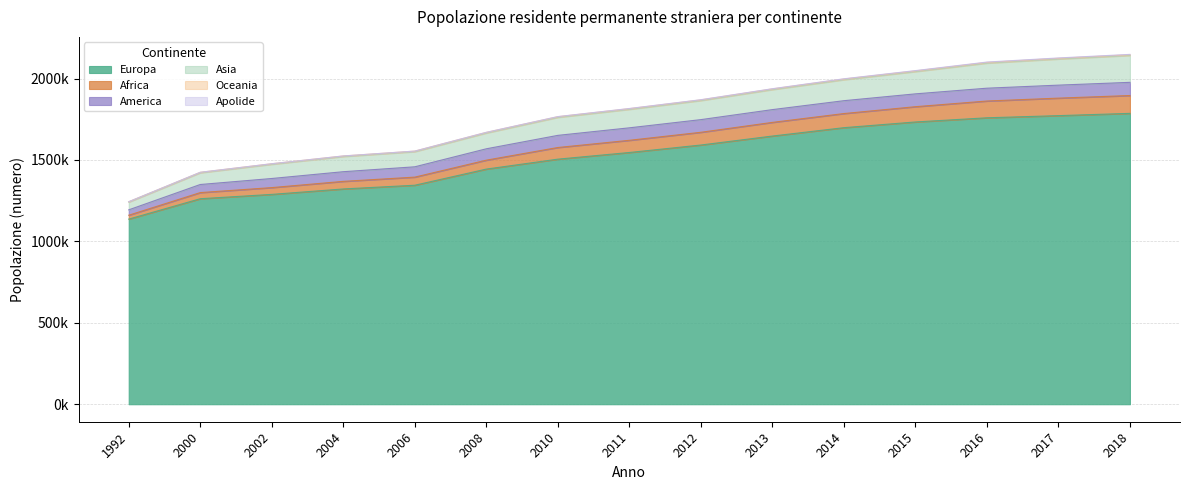

True or false: America and Apolide cross at least once.

False